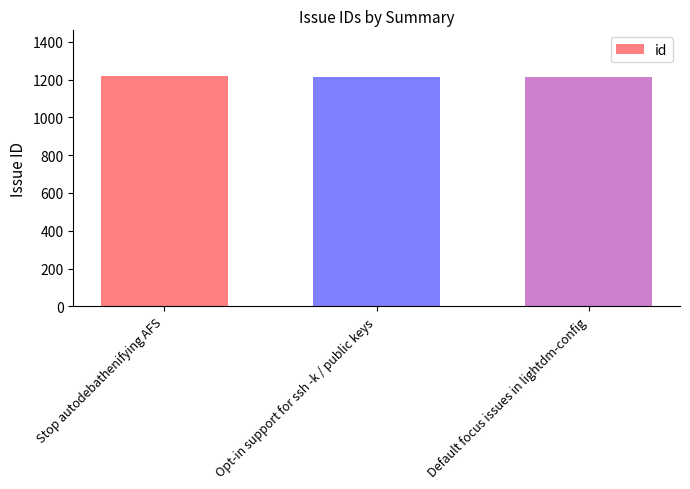

What is the approximate value at Default focus issues in lightdm-config?

1215